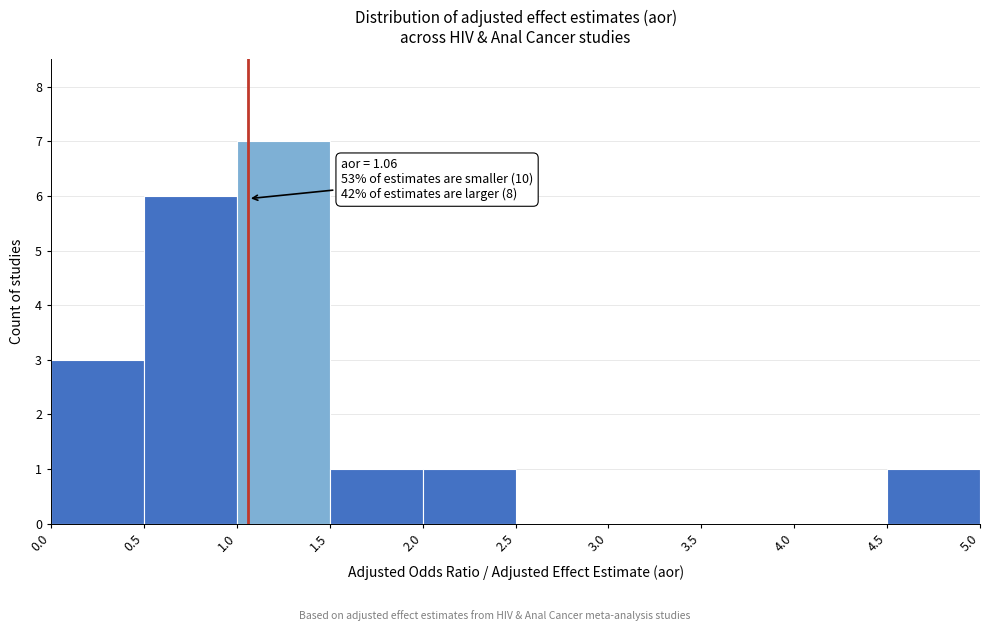

Which range on the x-axis has the tallest bar?

1.0 to 1.5